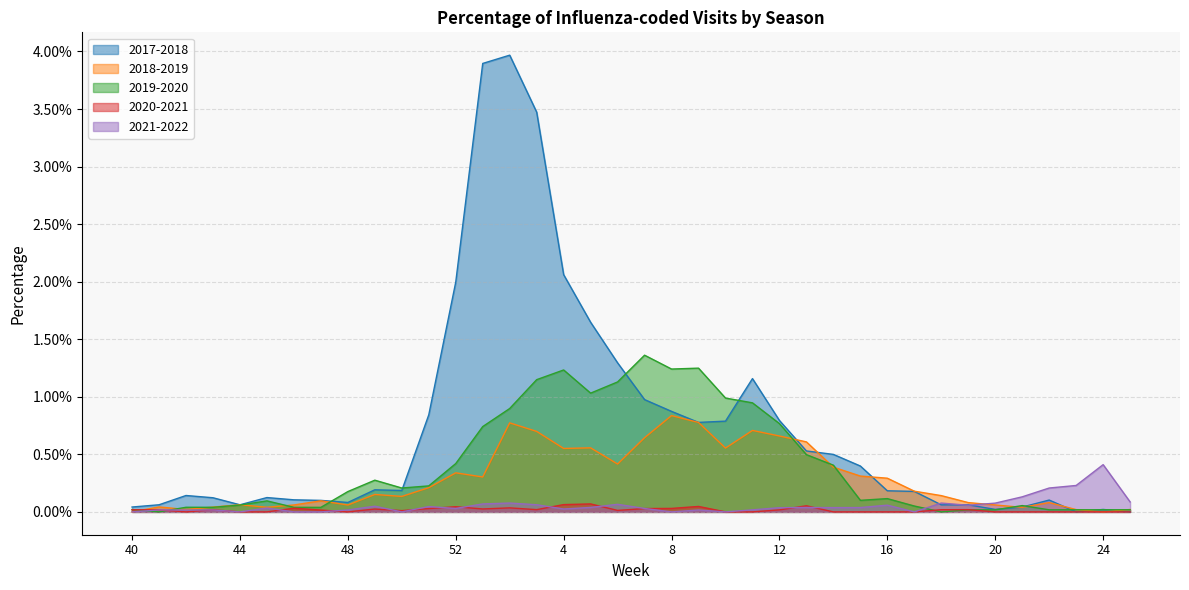

Between which two adjacent categories do 2020-2021 and 2021-2022 first intersect?

41 and 42